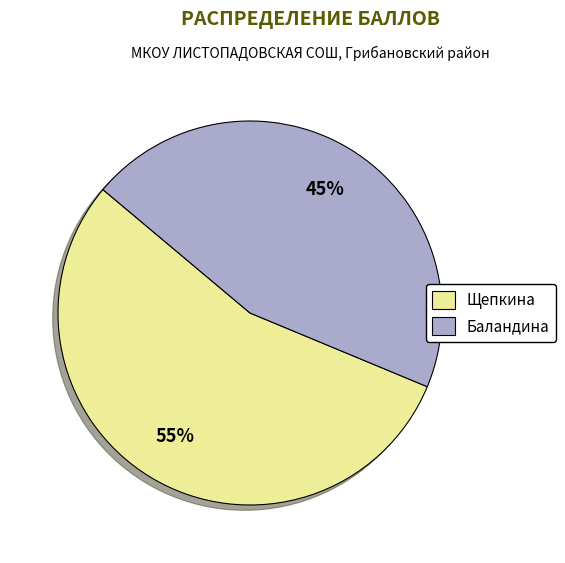

Is the sum of Щепкина and Баландина greater than half?

Yes